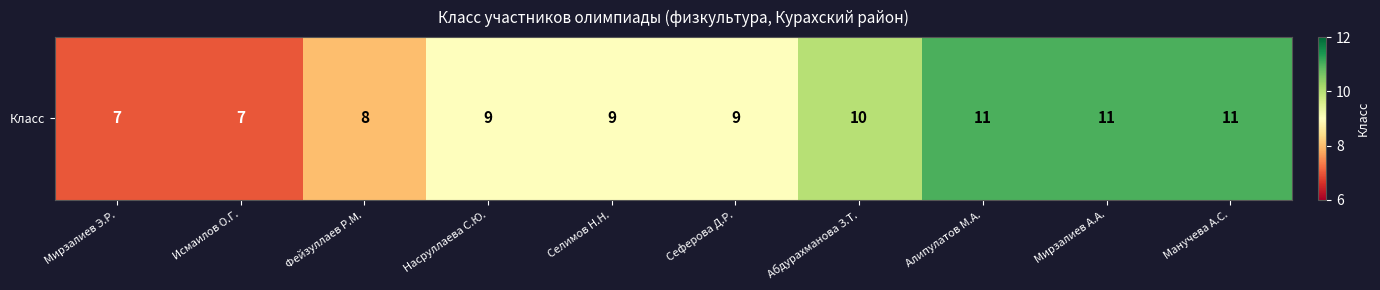

What is the difference between the maximum and minimum values?

4